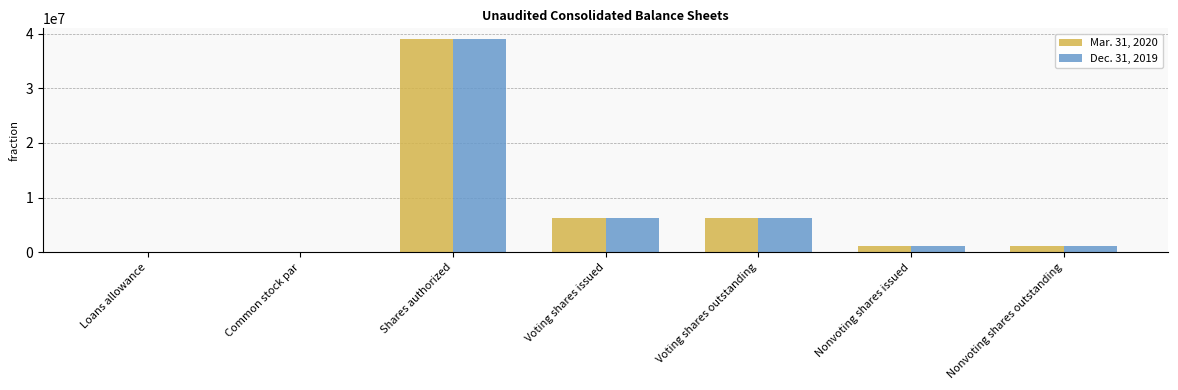

At which category does the chart reach its peak across all series?

Shares authorized